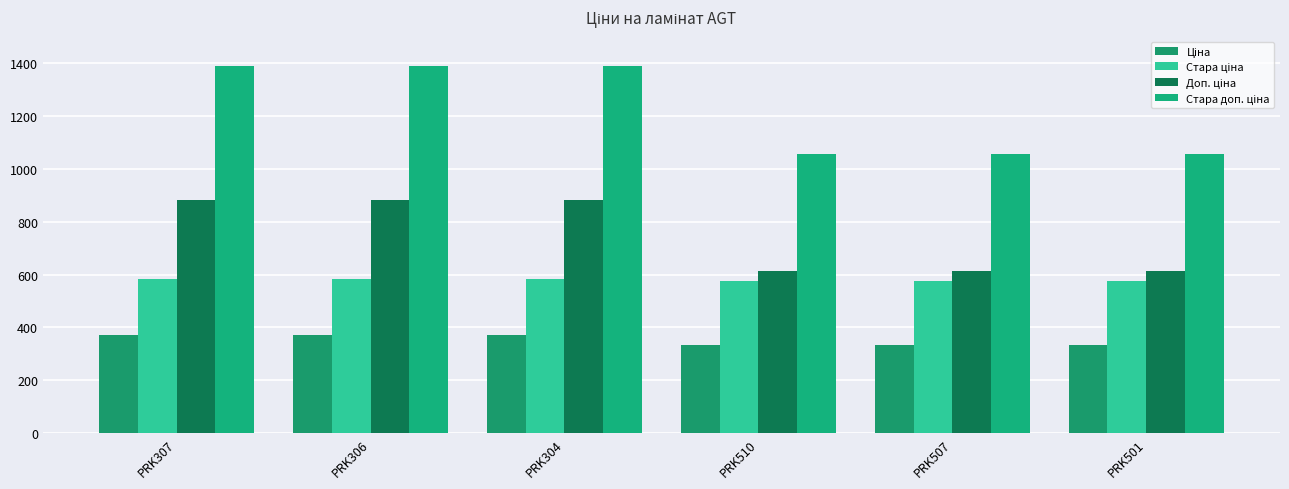

How many distinct data groups are displayed?

4